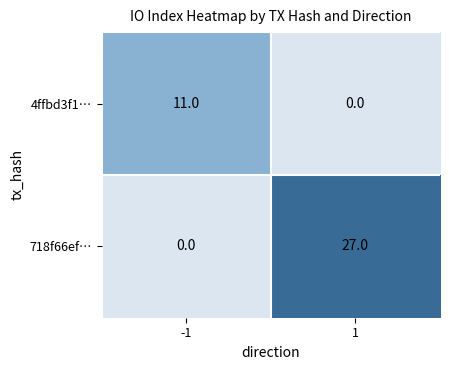

Is the value of 718f66ef… at 1 greater than the value of 4ffbd3f1… at 1?

Yes